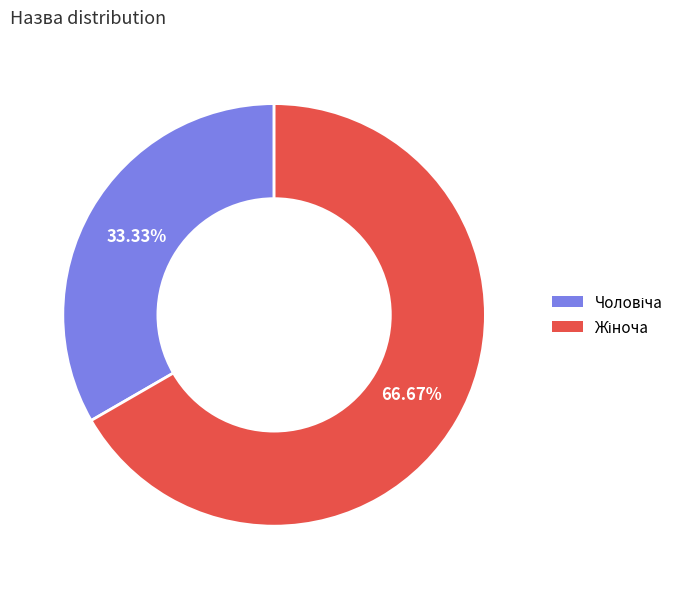

Is there a majority slice in this chart?

Yes